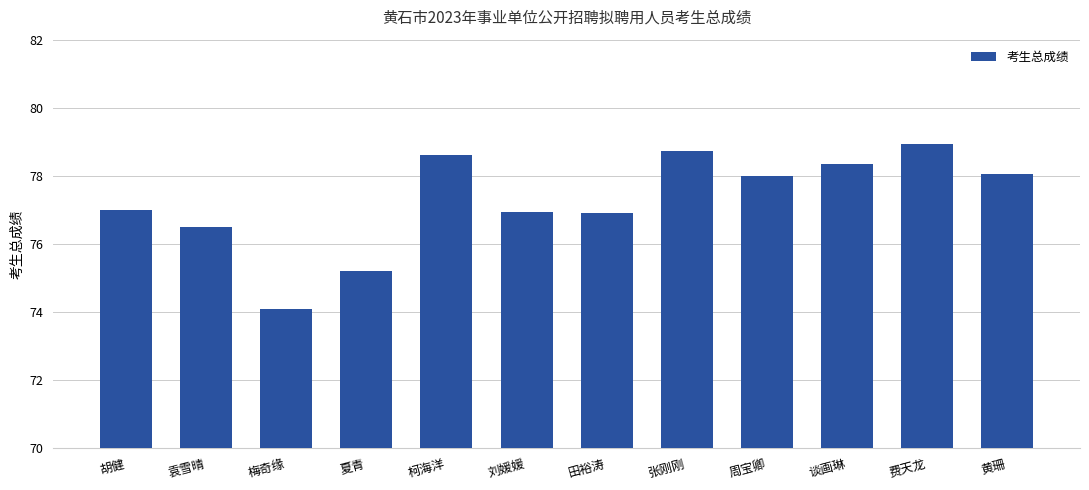

What is the change in value from 柯海洋 to 周宝卿?

-0.6